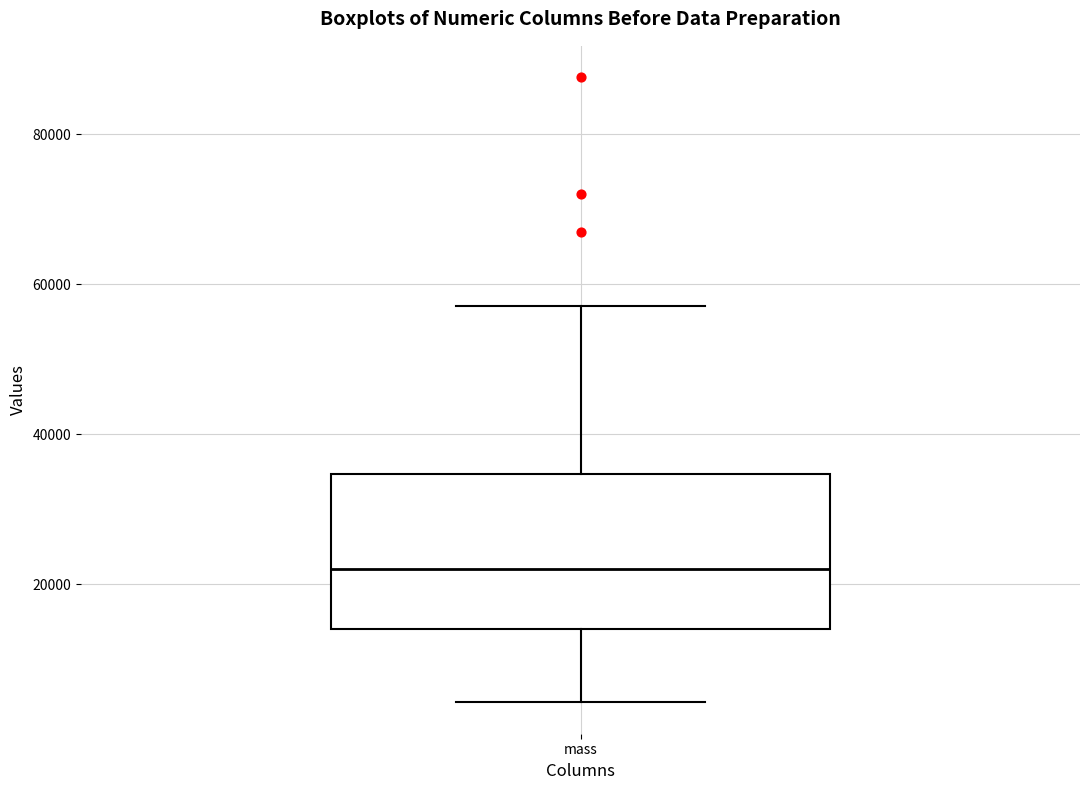

Where is the lower edge of the box for mass on the y-axis? The values are not printed on the chart, so give them approximately, as read against the axis.

14000